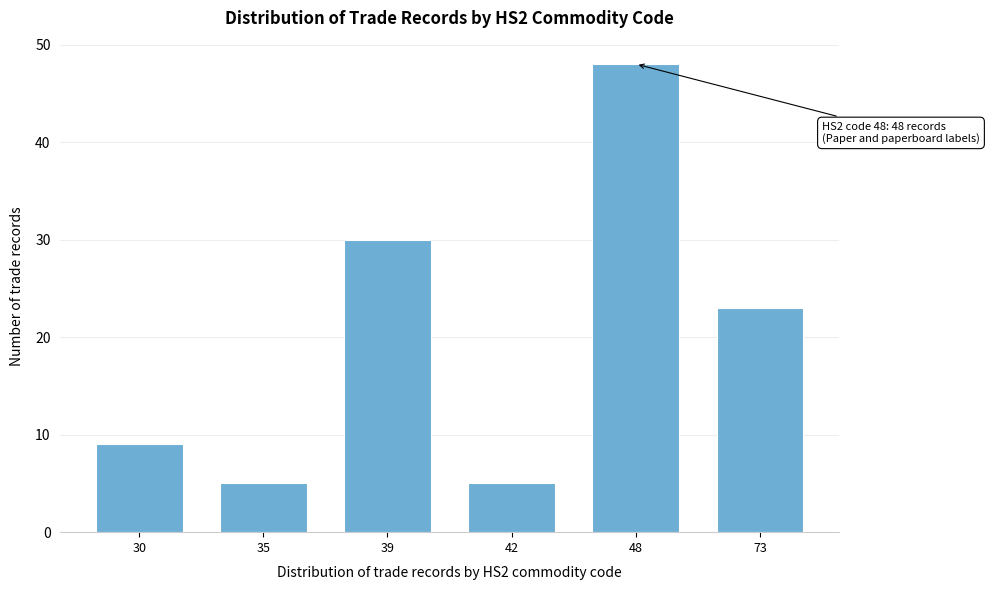

Reading left to right, what are all the values shown in this chart?

9	5	30	5	48	23